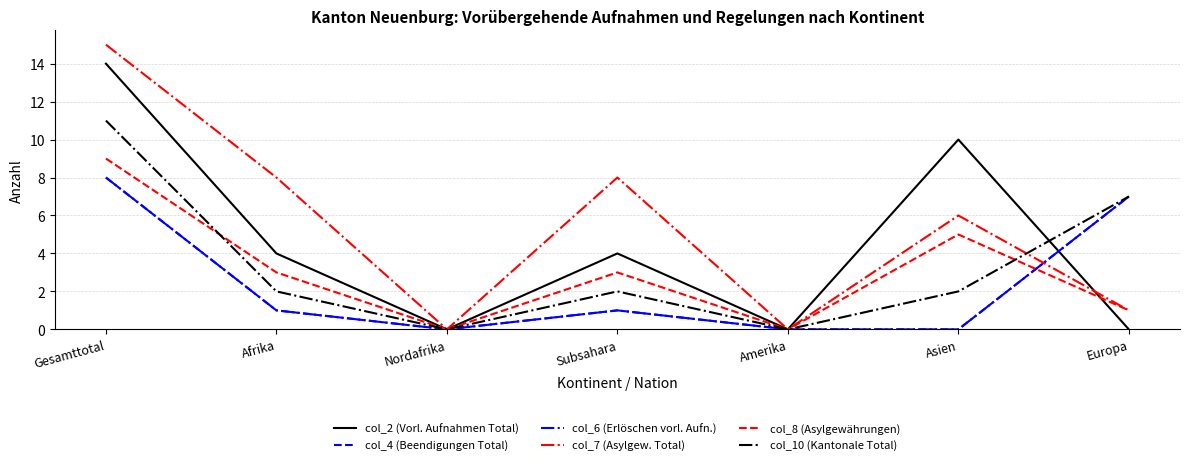

Is this an area chart (filled region under the line)?

No